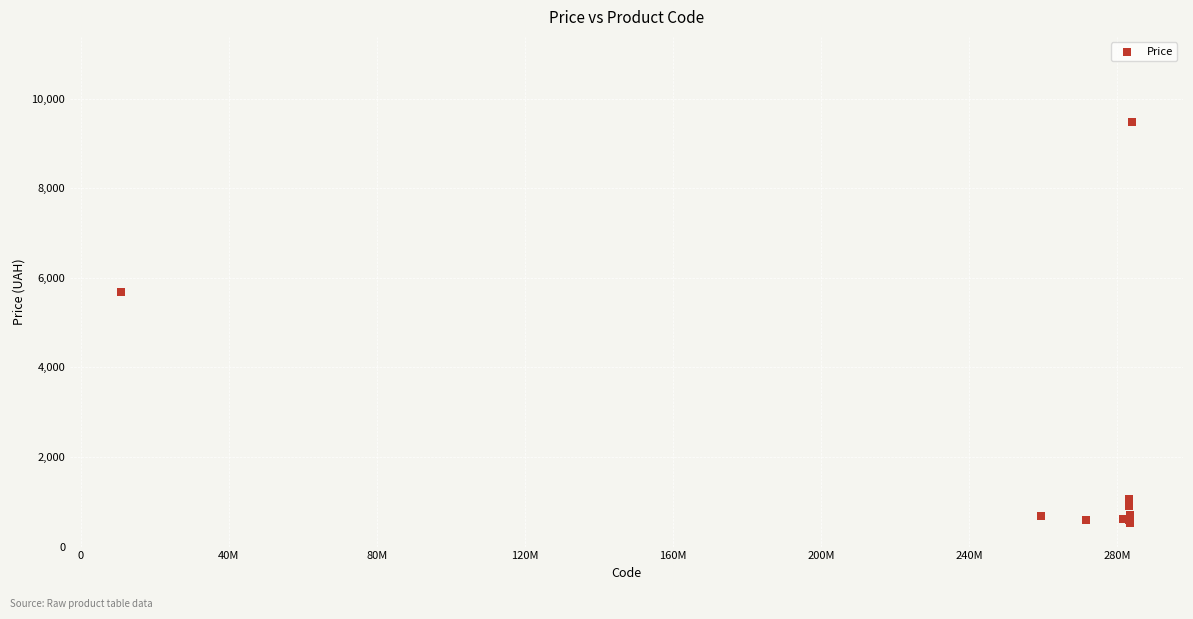

What Y value in the scatter plot is closest to 5005?

5673.8